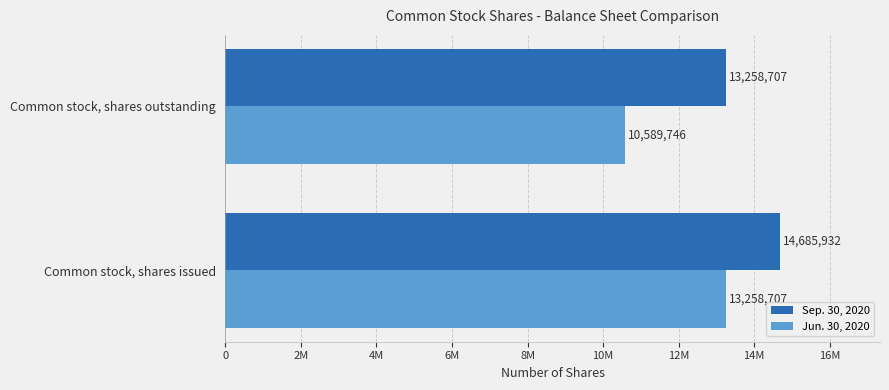

What is the minimum value shown in the chart?

10589746